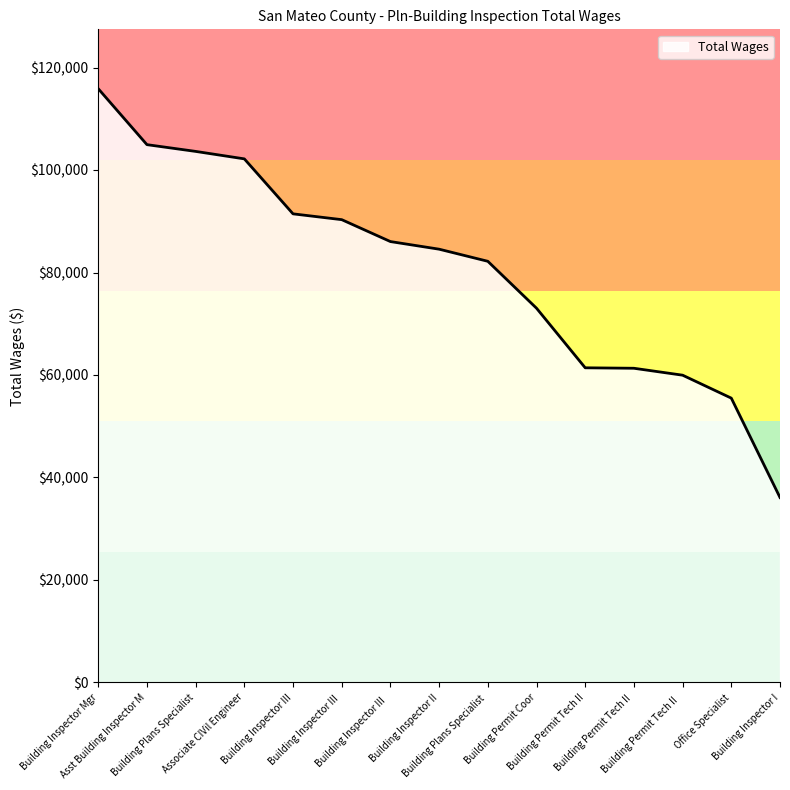

Is it true that the value at Building Plans Specialist is 103634?

True